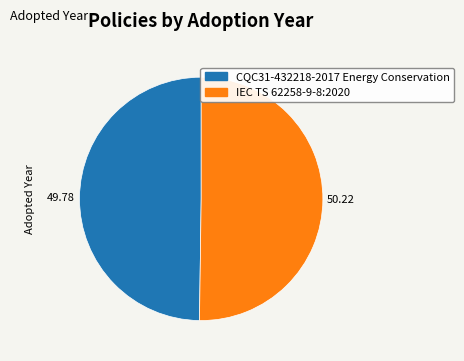

How many segments does this pie chart have?

2